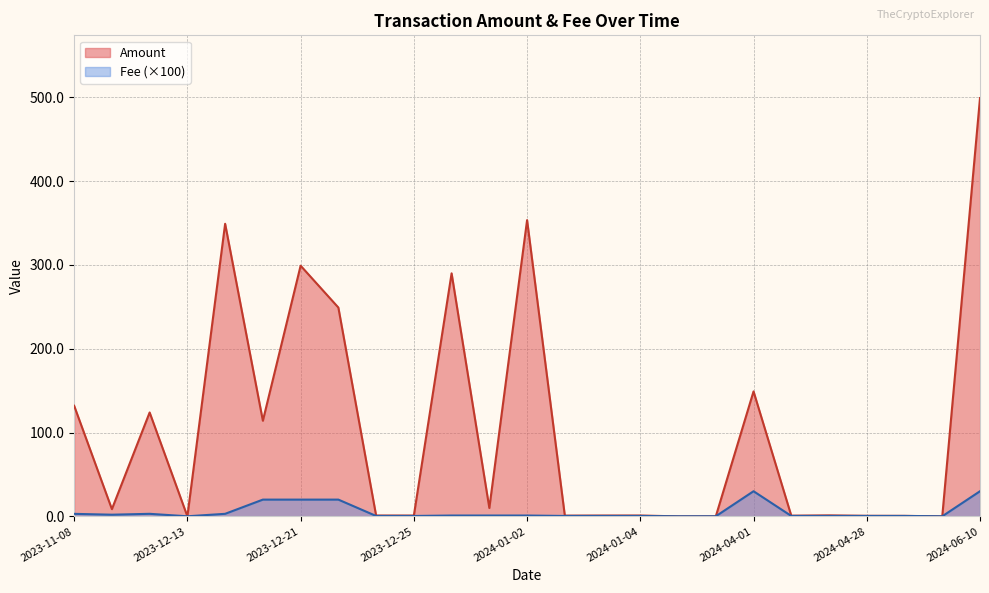

How many interior local peaks does the Fee series have?

2